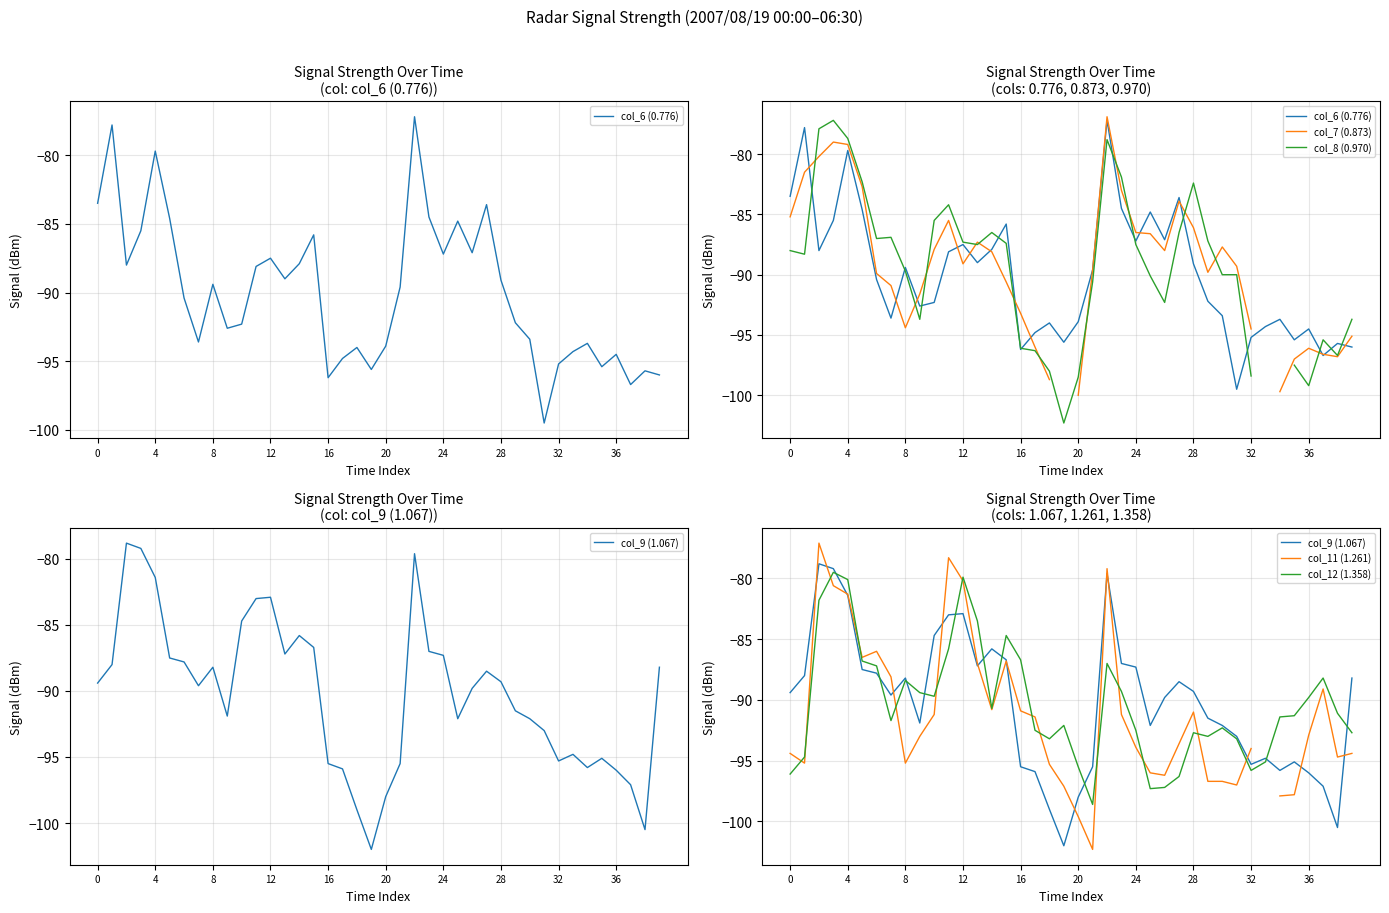

How many values in the col_8 (0.970) series are below -87?

25